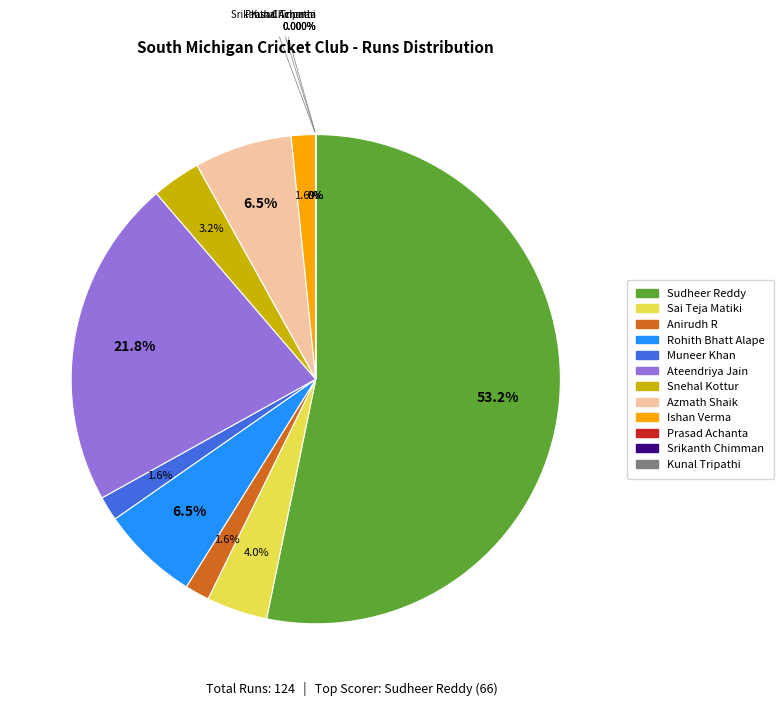

Between Muneer Khan and Rohith Bhatt Alape, which is larger?

Rohith Bhatt Alape